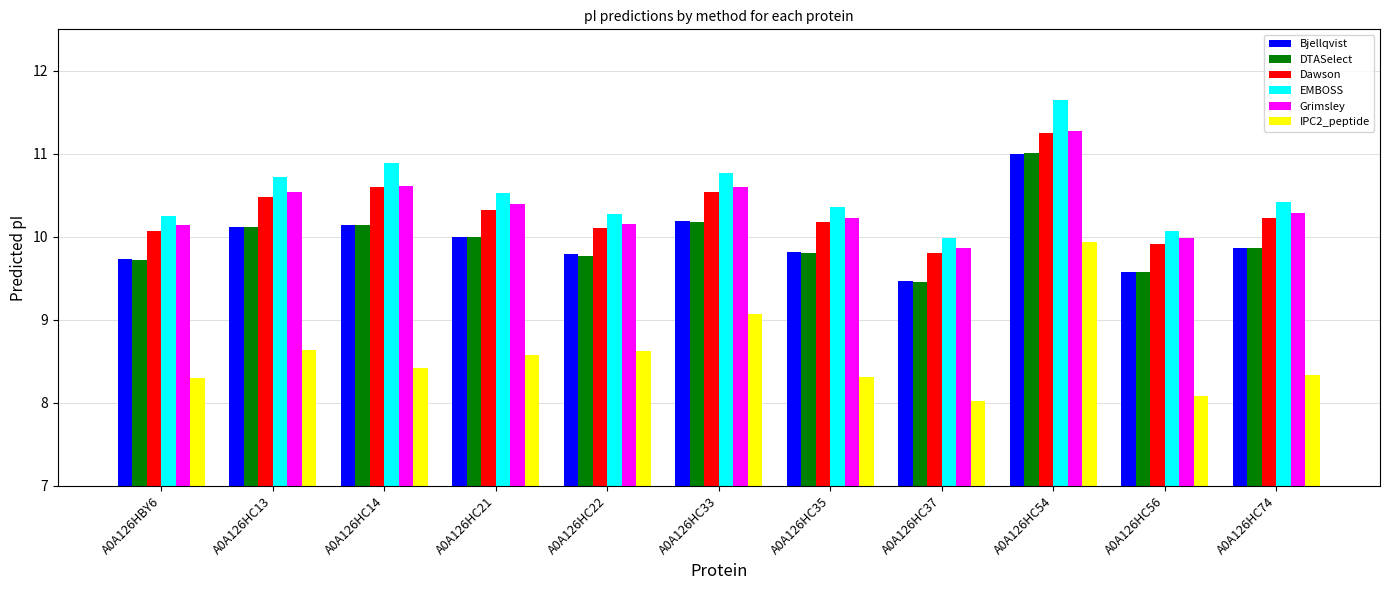

What is the label of the 6th bar from the left?

A0A126HC33